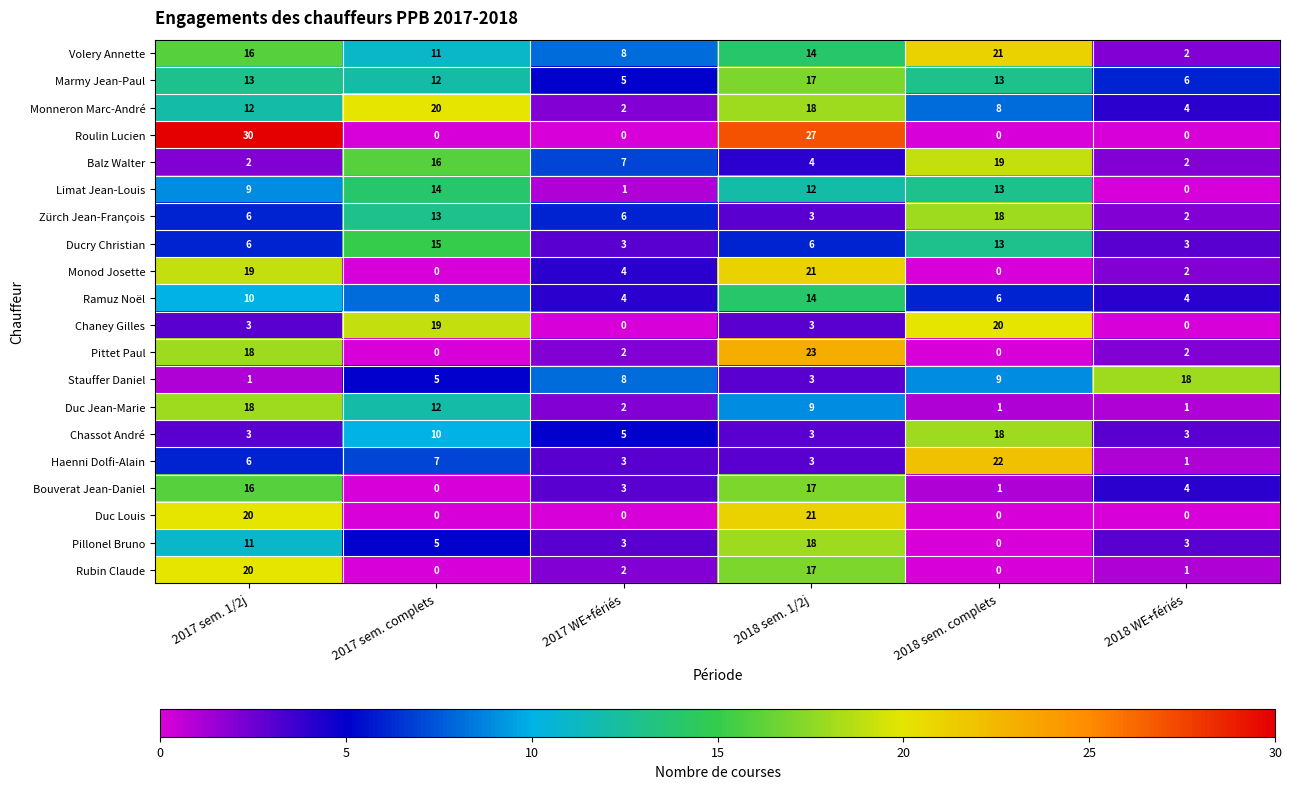

What is the sum of the Duc Jean-Marie values at 2018 WE+fériés and 2017 WE+fériés?

3